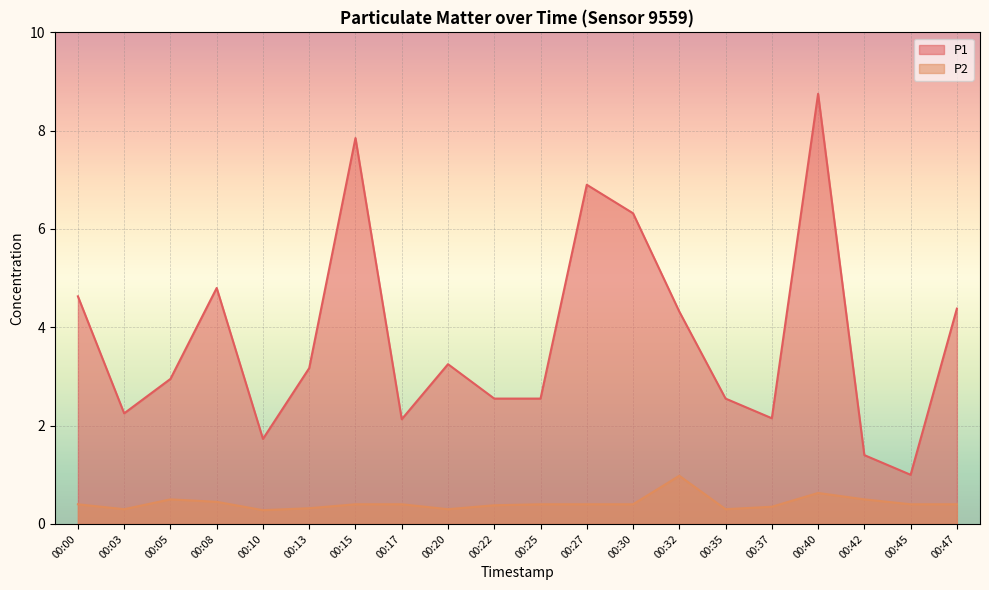

List the labels in order of P1 value, smallest first.

00:45, 00:42, 00:10, 00:17, 00:37, 00:03, 00:22, 00:25, 00:35, 00:05, 00:13, 00:20, 00:32, 00:47, 00:00, 00:08, 00:30, 00:27, 00:15, 00:40